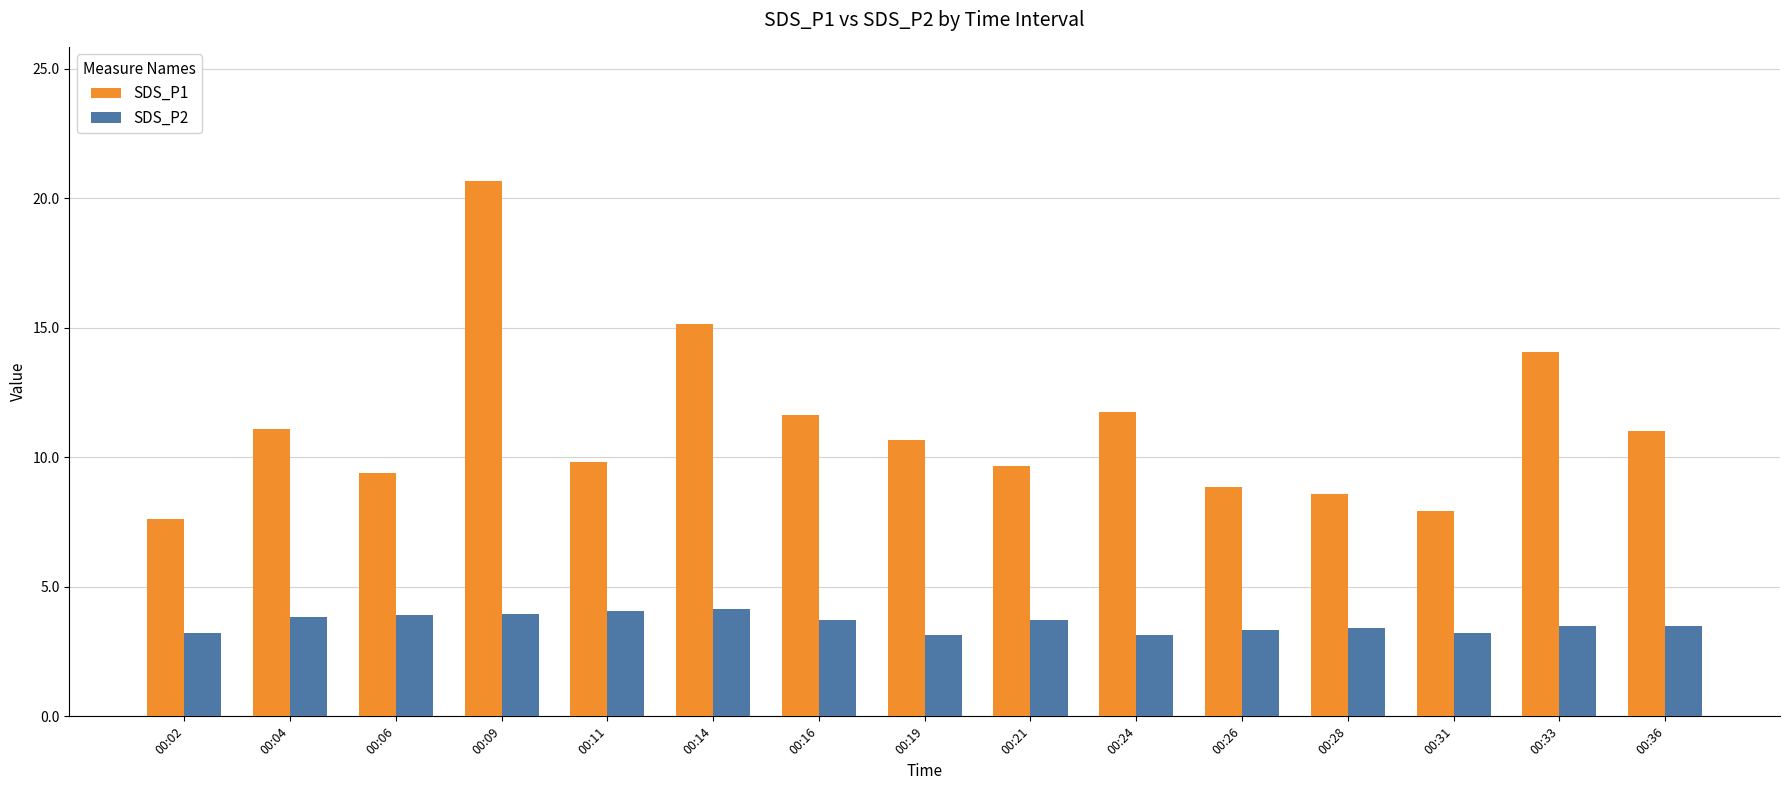

What is the sum of the SDS_P2 values at 00:36 and 00:09?

7.5